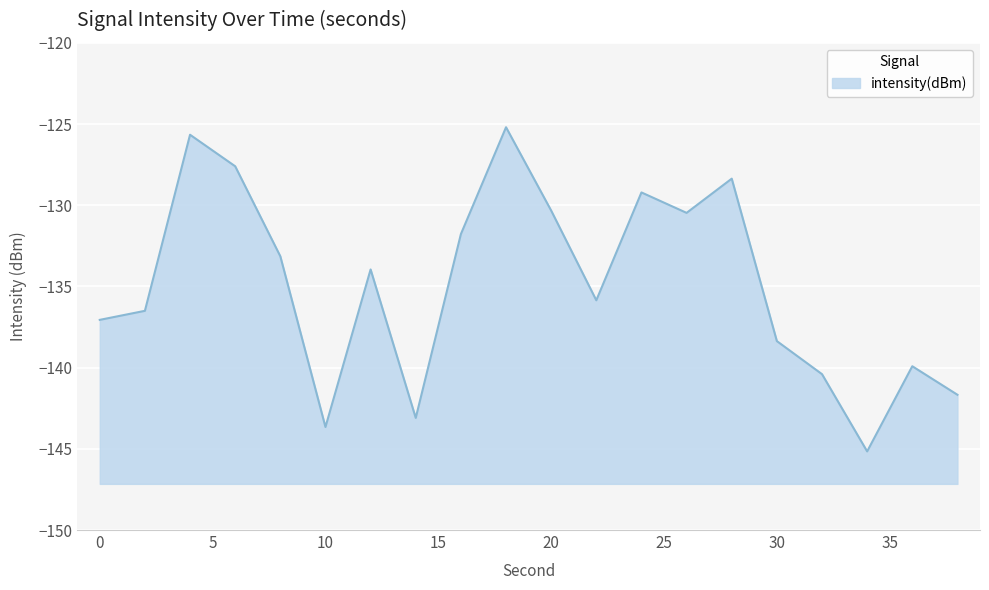

How many lines are shown in the chart?

1